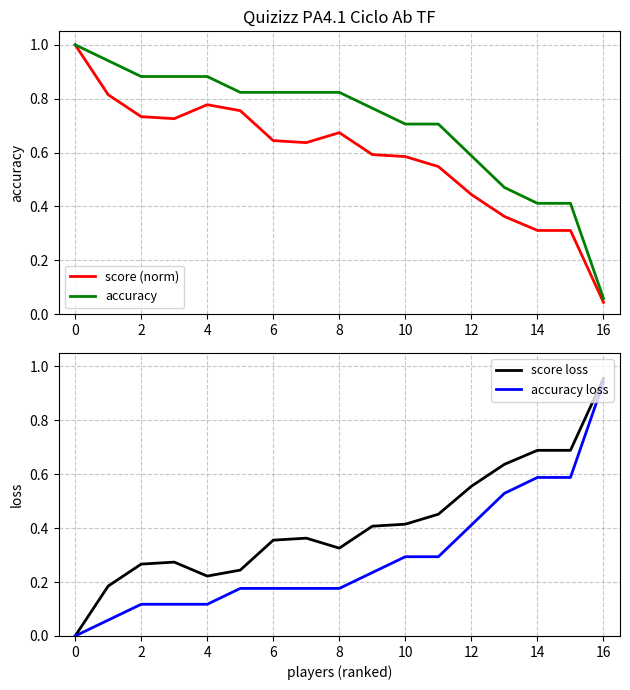

Which series has the largest total across all categories?

accuracy